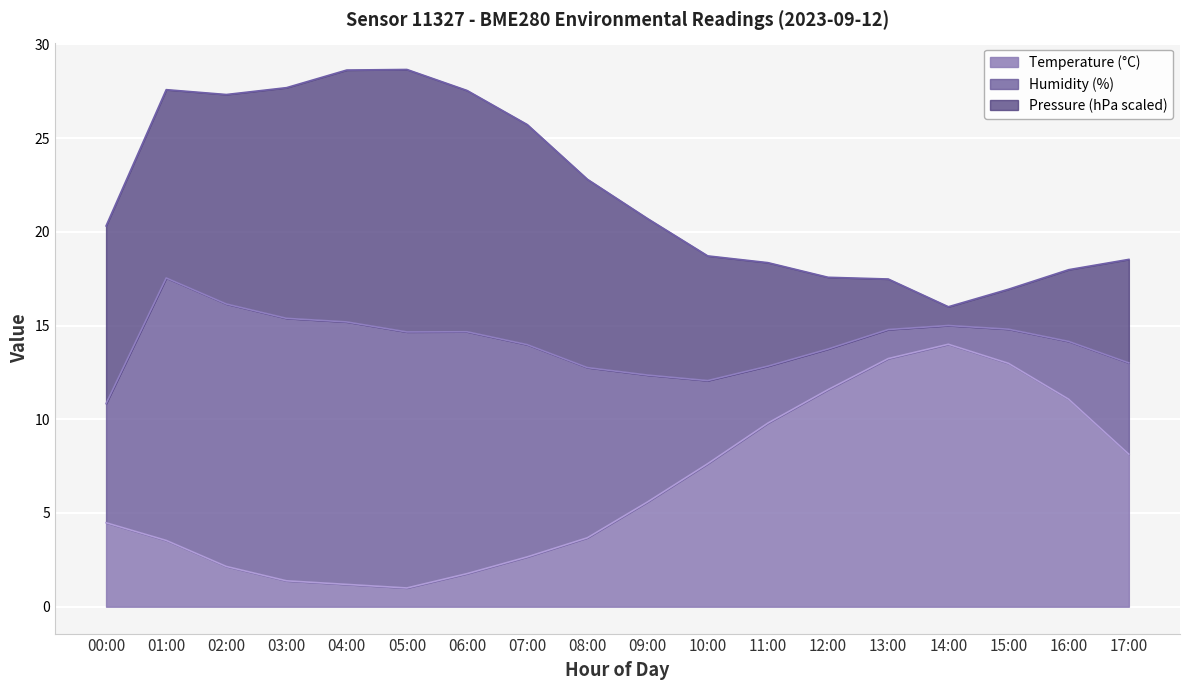

What is the maximum value shown in the chart?

28.7